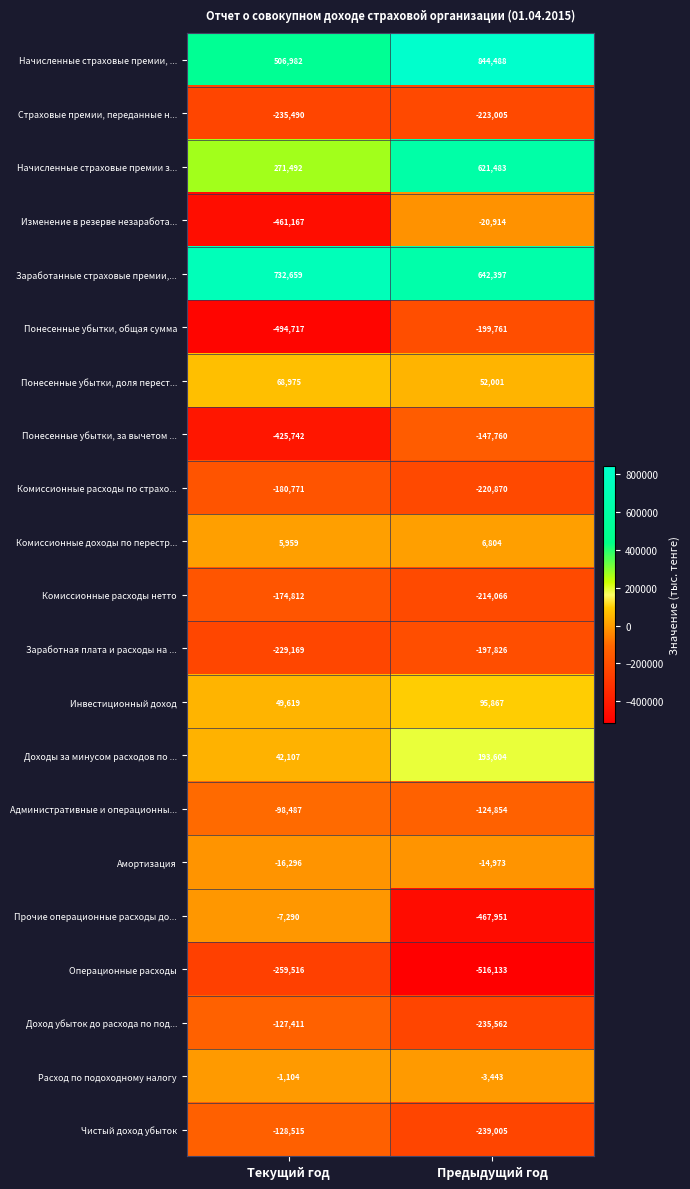

Which category has the lowest value in the Заработная плата и расходы на ... series?

Текущий год